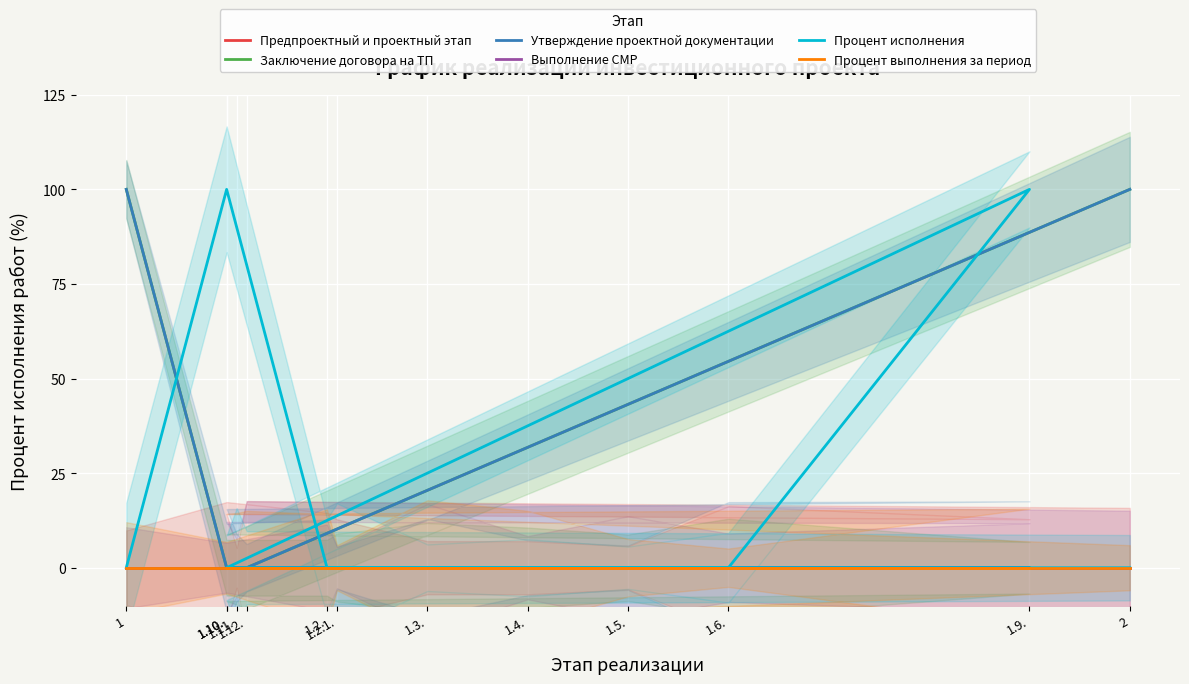

Which series has the largest range (max minus min)?

Заключение договора на ТП